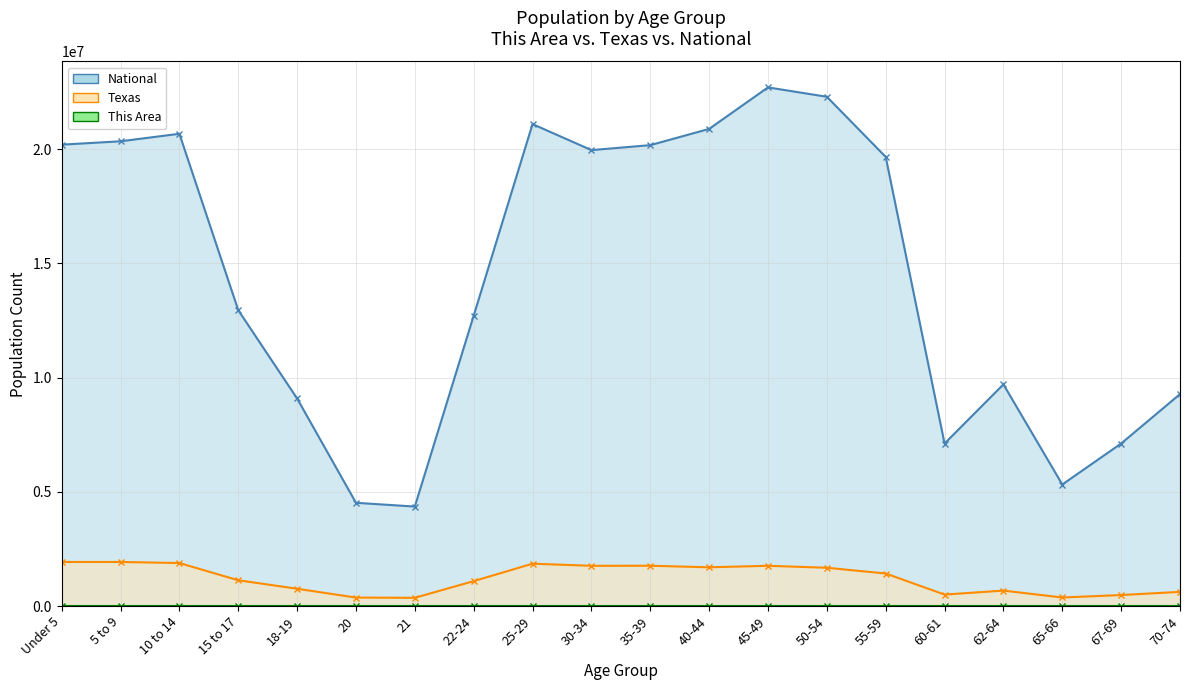

What is the difference between the highest and lowest values at 21?

4354236